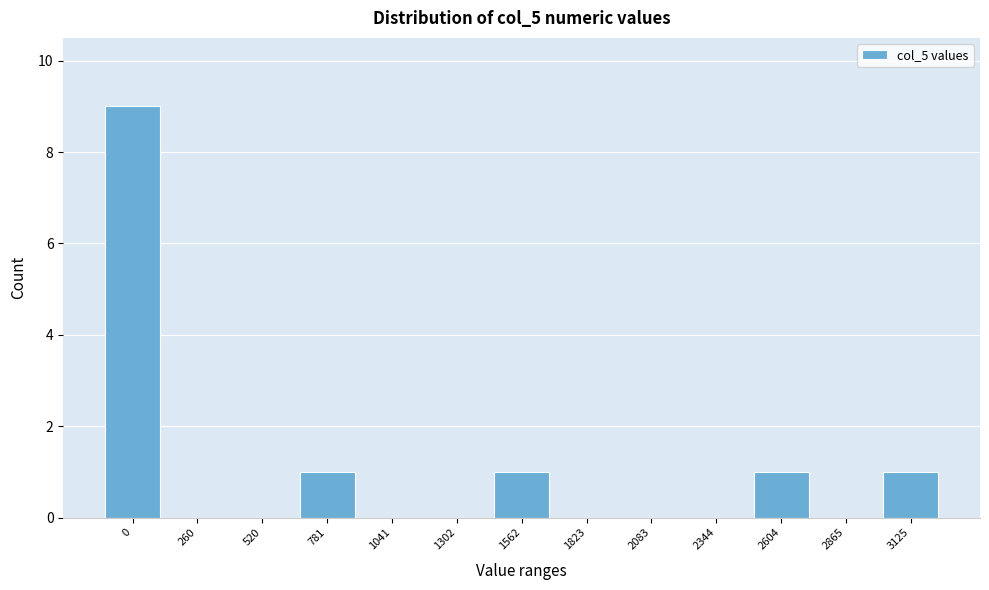

Reading right to left, transcribe all the data shown in this chart.

3125=1	2865=0	2604=1	2344=0	2083=0	1823=0	1562=1	1302=0	1041=0	781=1	520=0	260=0	0=9